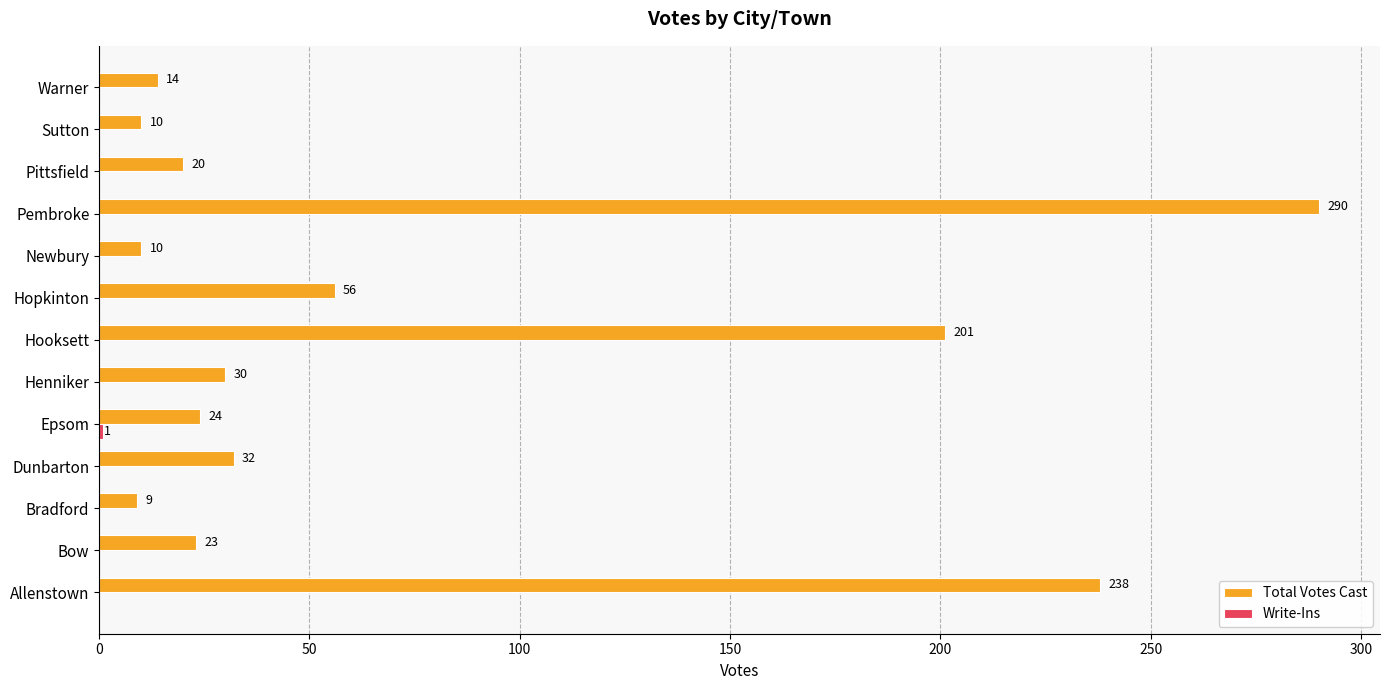

Where is Total Votes Cast nearest to the value 149?

Hooksett